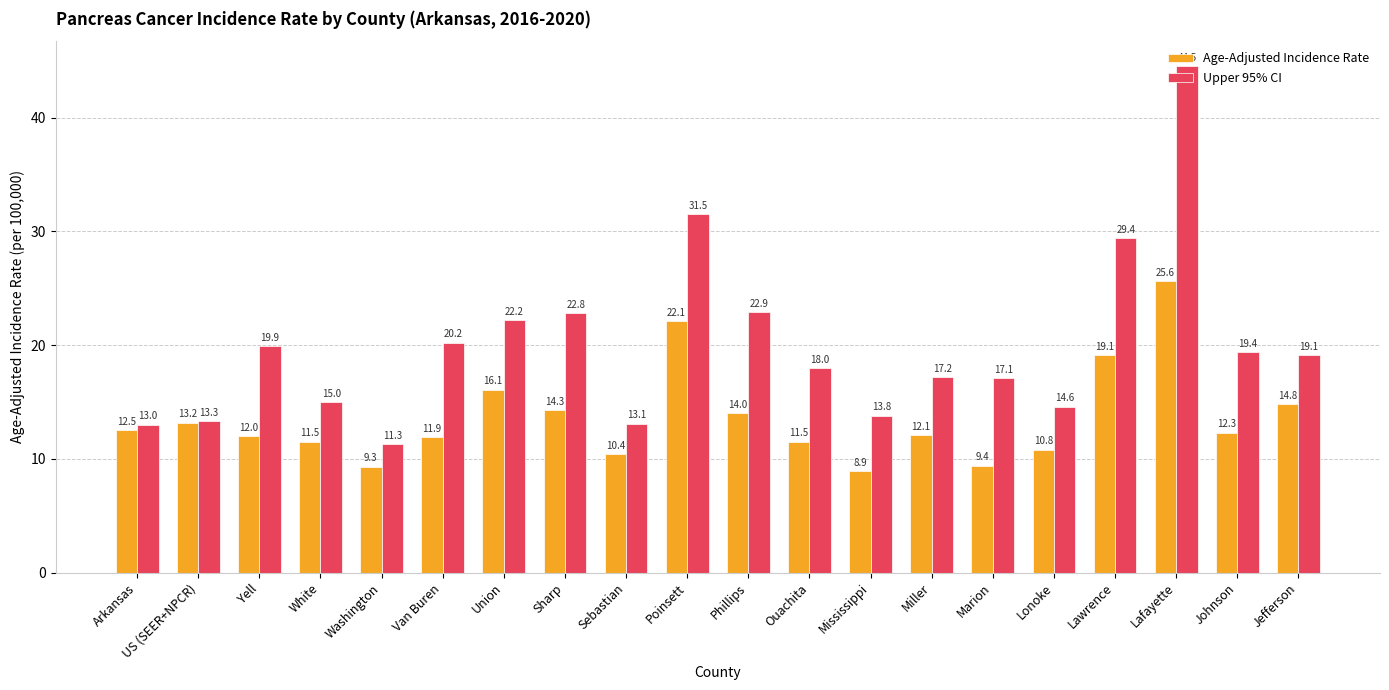

What is the spread (max minus min) of values at Union?

6.1